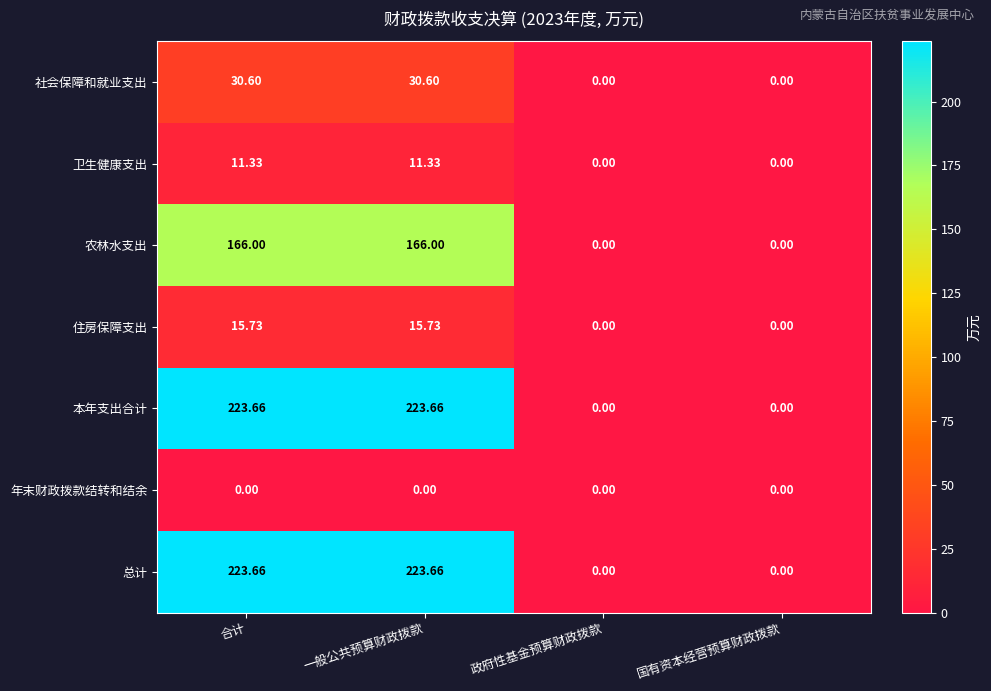

Is the value of 农林水支出 at 政府性基金预算财政拨款 greater than the value of 总计 at 合计?

No